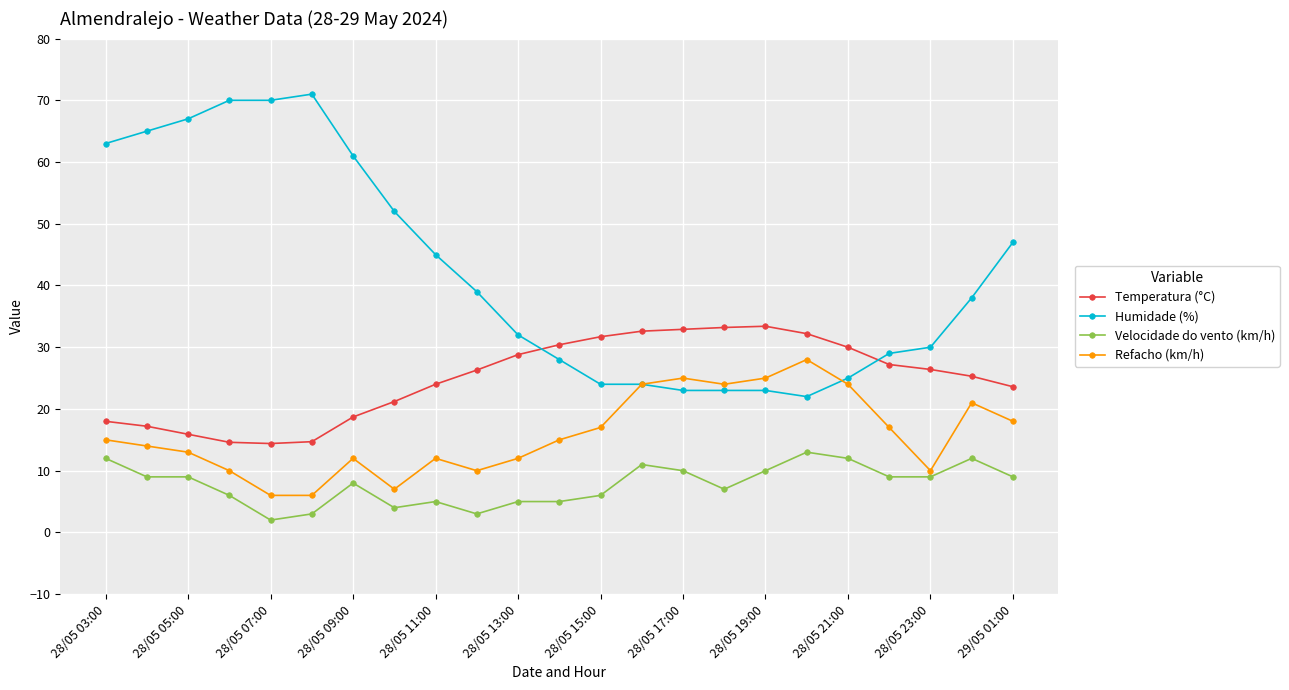

Which series has the largest range (max minus min)?

Humidade (%)